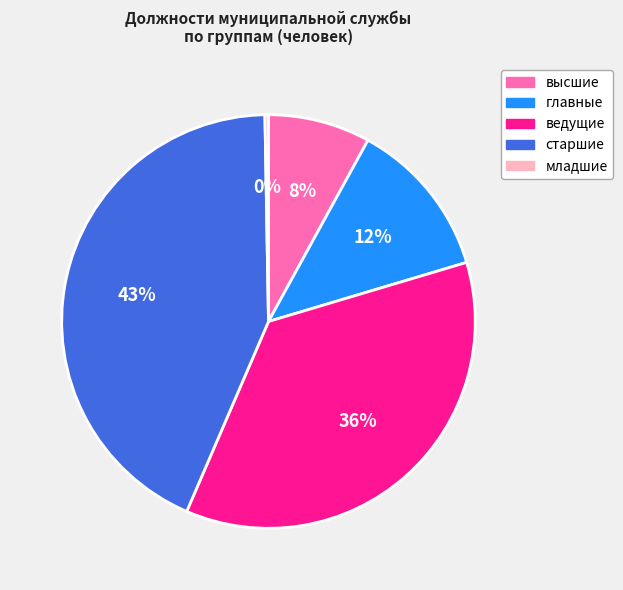

What is the largest slice in the pie chart?

старшие